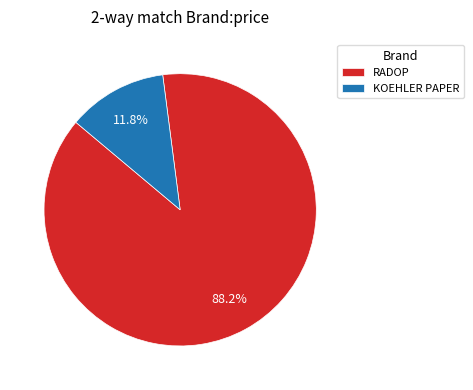

How many segments does this pie chart have?

2